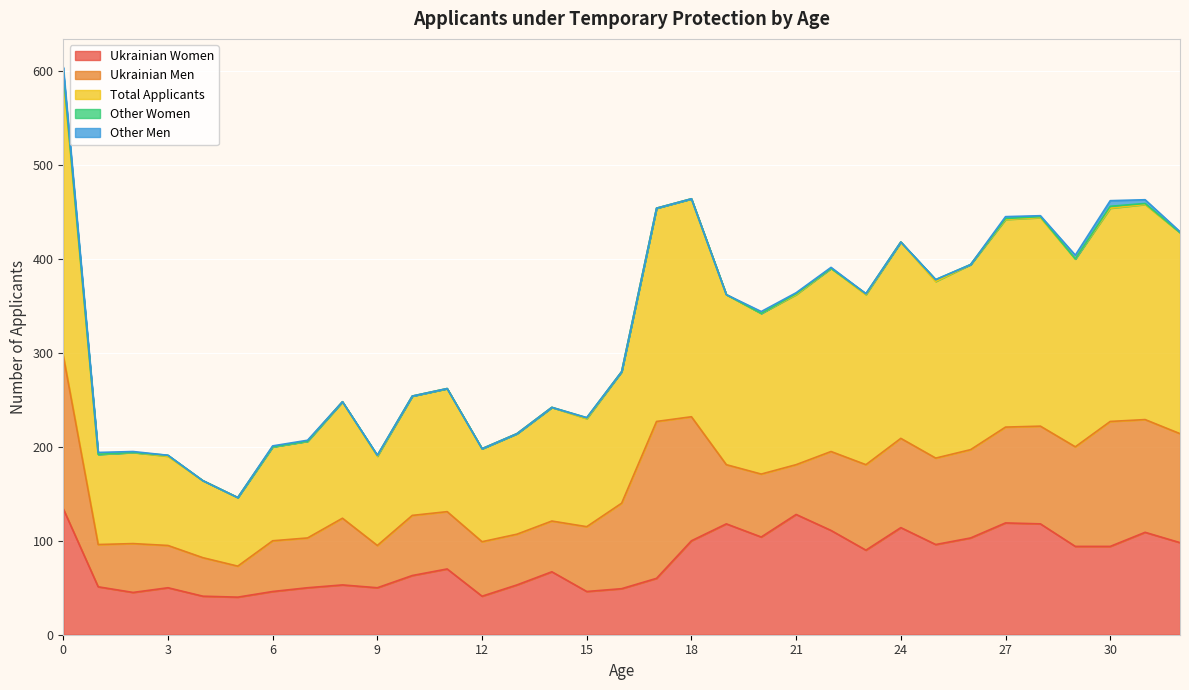

Is the value of Other Men at 17 greater than the value of Other Women at 20?

No